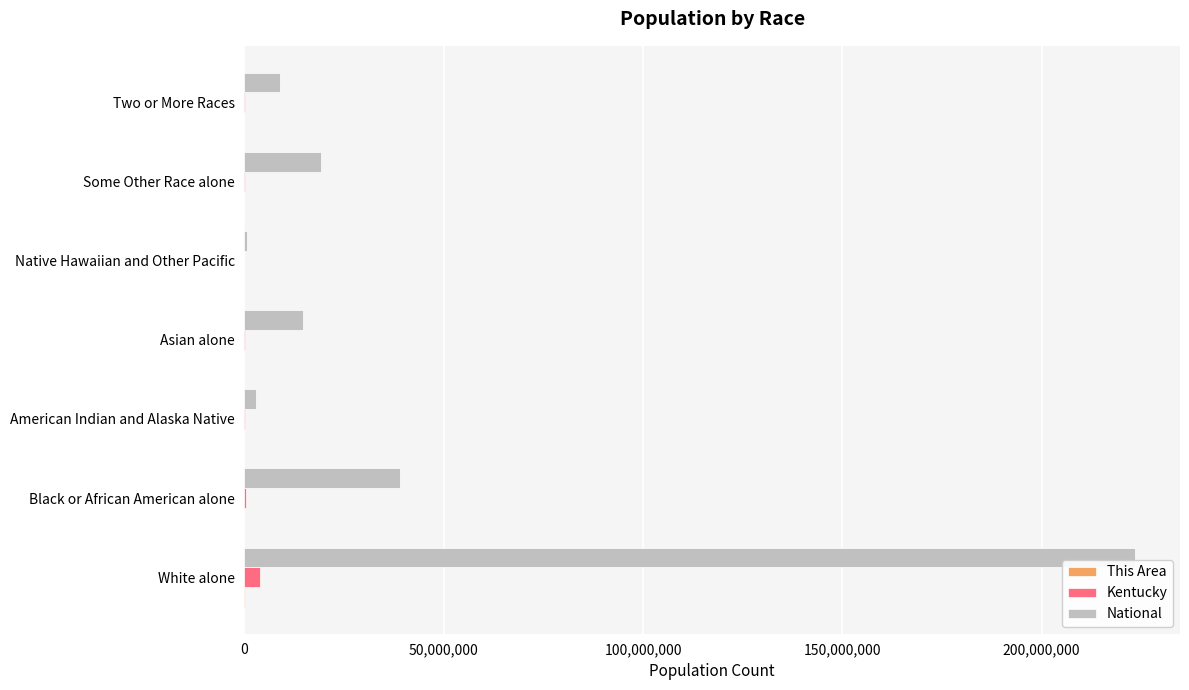

Which series has the largest total across all categories?

National